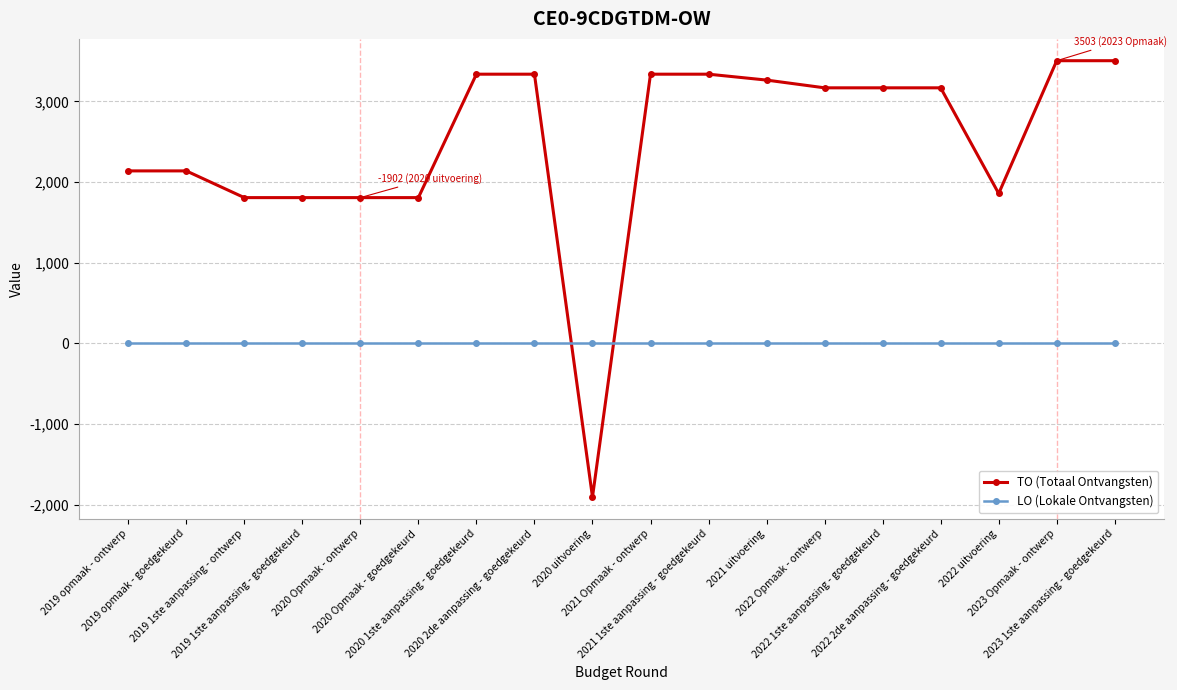

Reading left to right, transcribe all the data shown in this chart.

TO (Totaal Ontvangsten): 2019 opmaak - ontwerp=2138	2019 opmaak - goedgekeurd=2138	2019 1ste aanpassing - ontwerp=1807	2019 1ste aanpassing - goedgekeurd=1807	2020 Opmaak - ontwerp=1807	2020 Opmaak - goedgekeurd=1807	2020 1ste aanpassing - goedgekeurd=3336	2020 2de aanpassing - goedgekeurd=3336	2020 uitvoering=-1902	2021 Opmaak - ontwerp=3336	2021 1ste aanpassing - goedgekeurd=3336	2021 uitvoering=3263	2022 Opmaak - ontwerp=3167	2022 1ste aanpassing - goedgekeurd=3167	2022 2de aanpassing - goedgekeurd=3167	2022 uitvoering=1858	2023 Opmaak - ontwerp=3503	2023 1ste aanpassing - goedgekeurd=3503
LO (Lokale Ontvangsten): 2019 opmaak - ontwerp=0	2019 opmaak - goedgekeurd=0	2019 1ste aanpassing - ontwerp=0	2019 1ste aanpassing - goedgekeurd=0	2020 Opmaak - ontwerp=0	2020 Opmaak - goedgekeurd=0	2020 1ste aanpassing - goedgekeurd=0	2020 2de aanpassing - goedgekeurd=0	2020 uitvoering=0	2021 Opmaak - ontwerp=0	2021 1ste aanpassing - goedgekeurd=0	2021 uitvoering=0	2022 Opmaak - ontwerp=0	2022 1ste aanpassing - goedgekeurd=0	2022 2de aanpassing - goedgekeurd=0	2022 uitvoering=0	2023 Opmaak - ontwerp=0	2023 1ste aanpassing - goedgekeurd=0